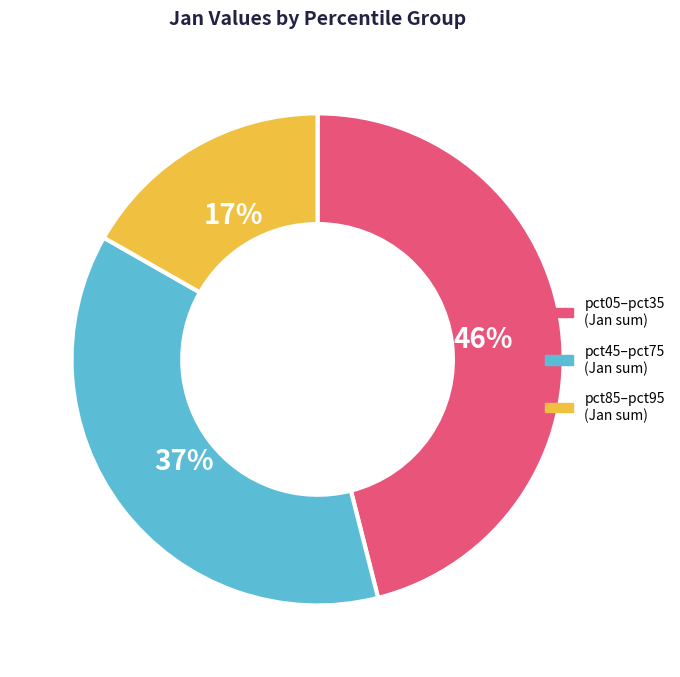

To the nearest percent, what is the difference between the largest and smallest slice percentages?

29%